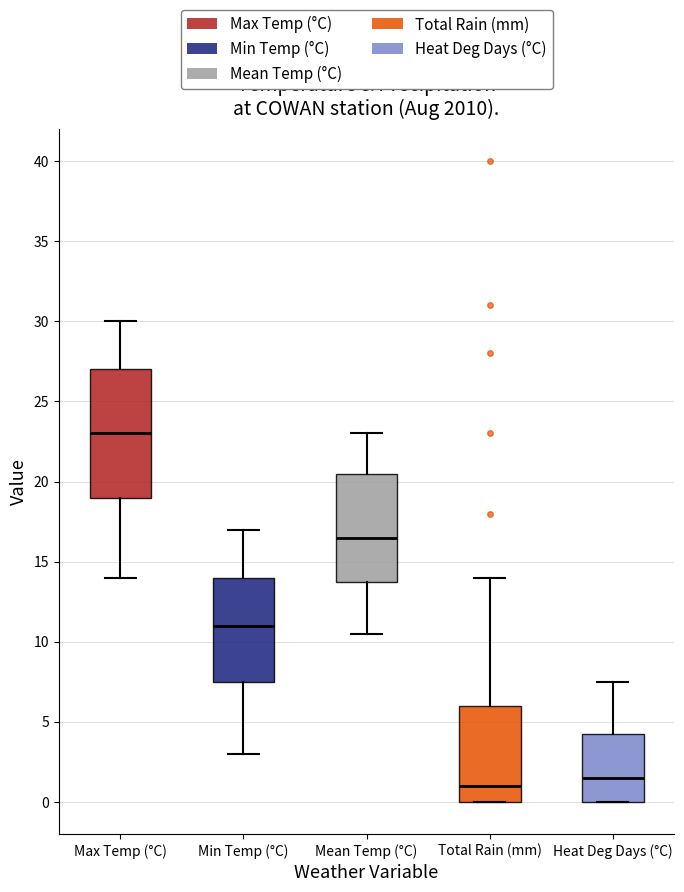

Comparing the boxes themselves (not the whiskers), which one is the tallest?

Max Temp (°C)